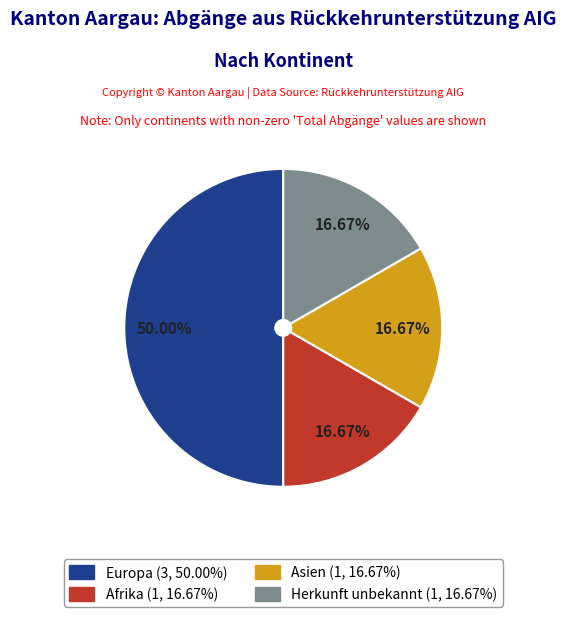

Is it true that Europa is 50% of the pie?

True